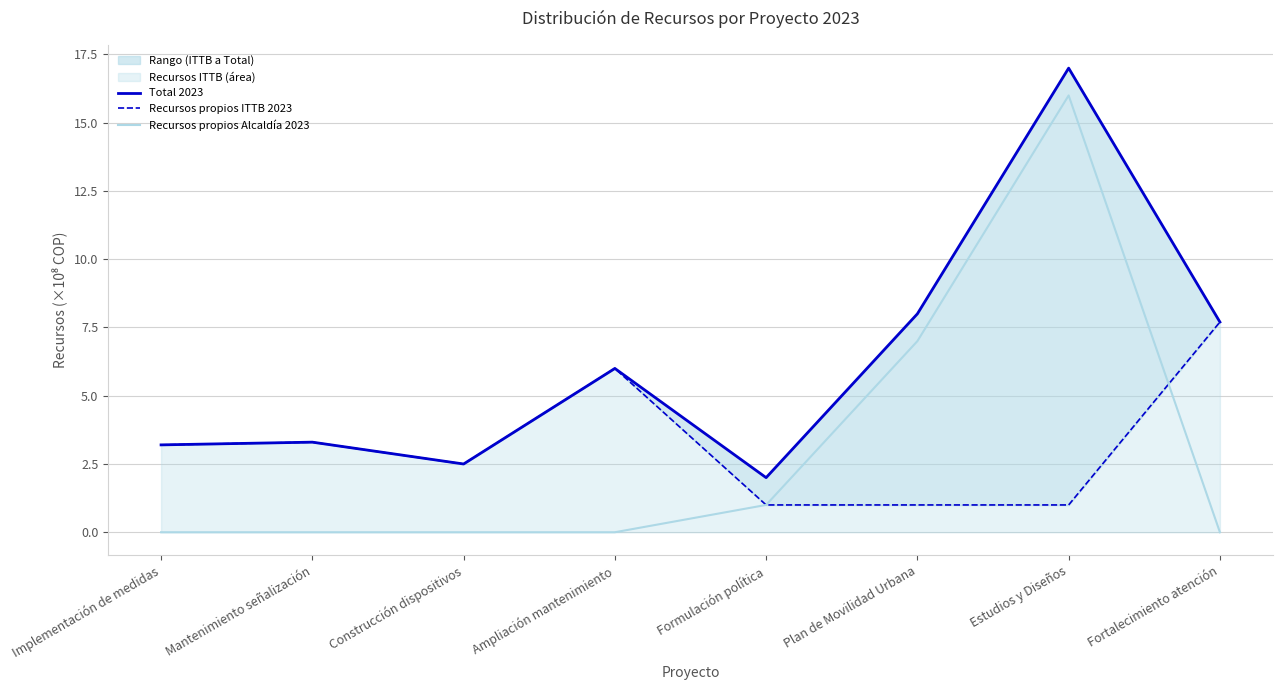

What position from the left is Construcción dispositivos?

3